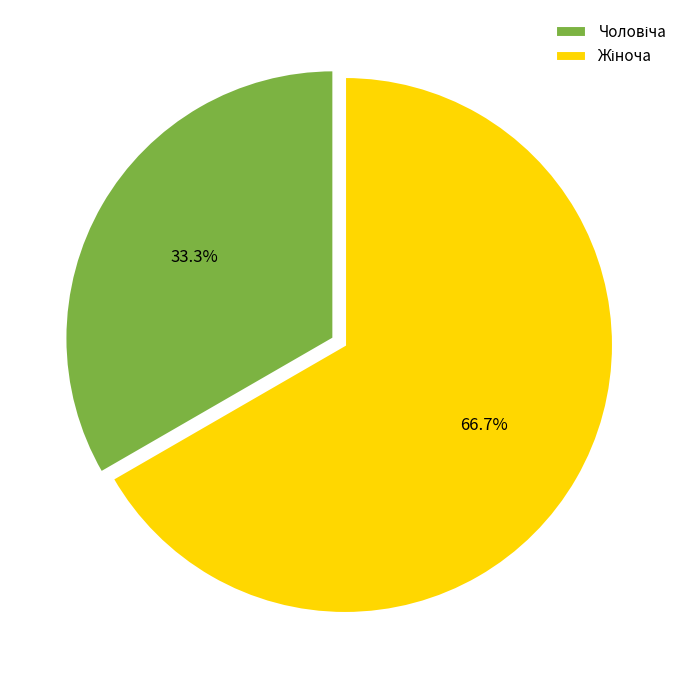

Is there any slice that represents more than half of the pie?

Yes